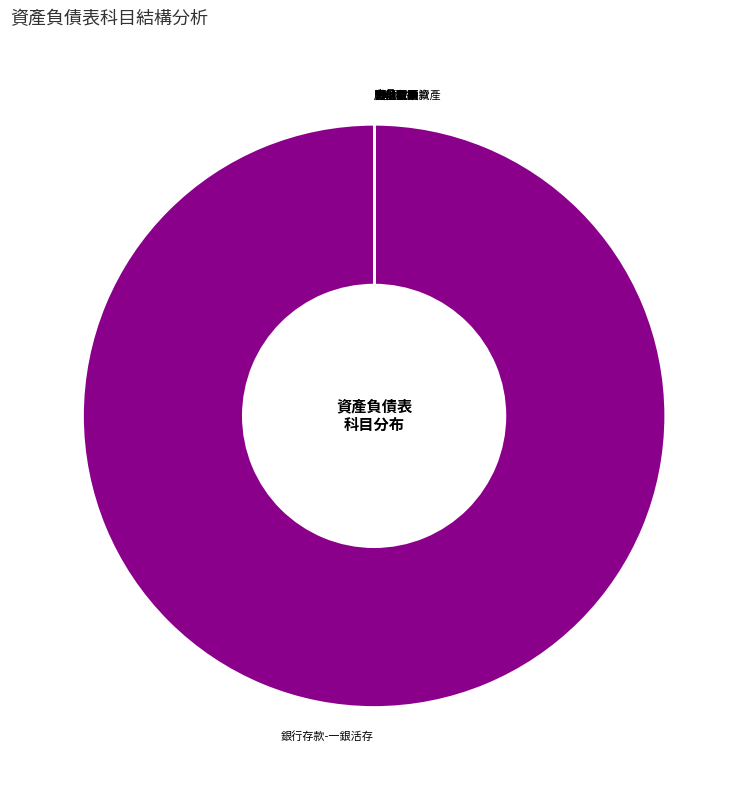

Is there any slice that represents more than half of the pie?

Yes